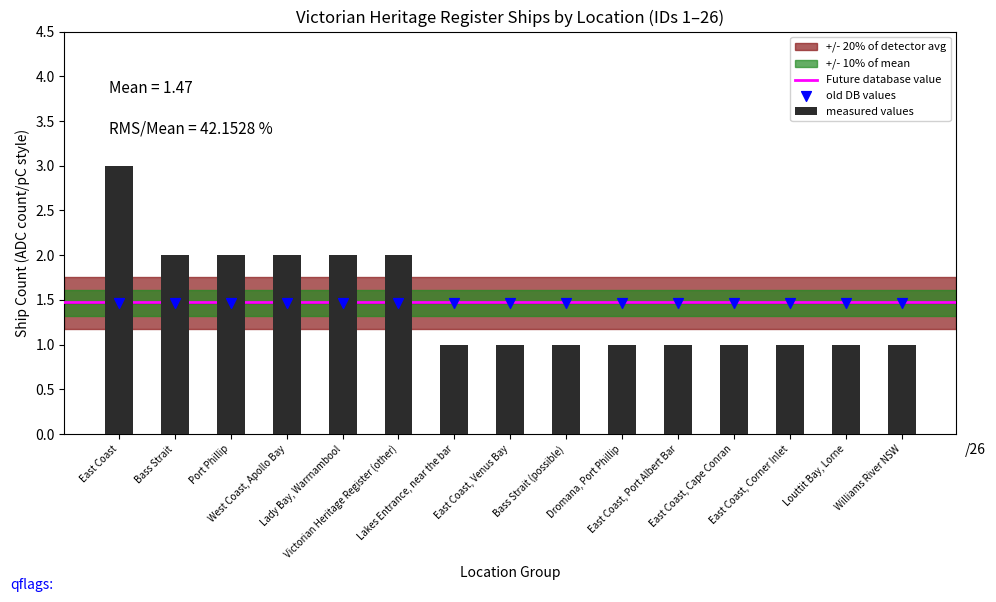

What is the ratio of the value at Dromana, Port Phillip to the value at Louttit Bay, Lorne?

1.0